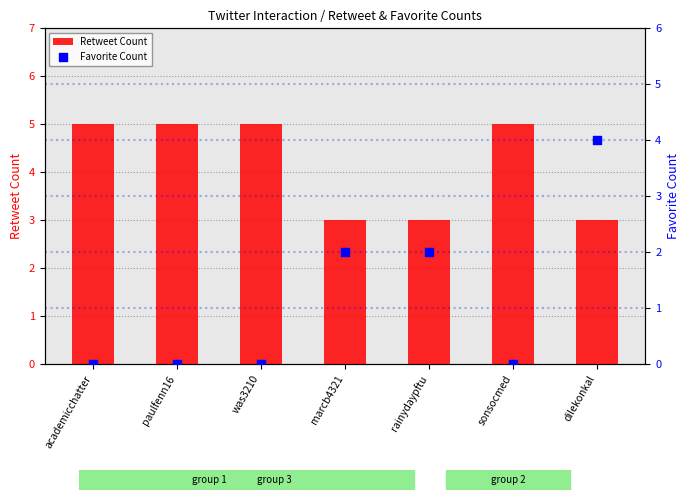

Is the value of Retweet Count at rainydaypftu greater than the value of Favorite Count at academicchatter?

Yes